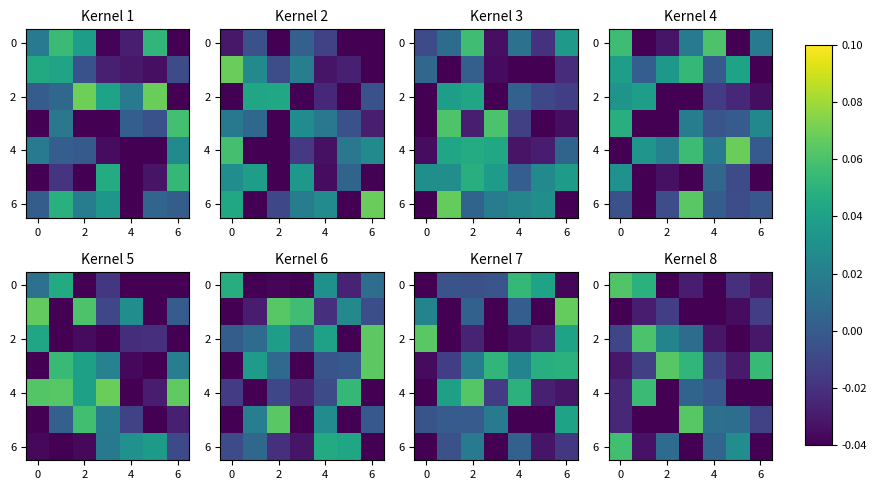

How many categories are shown in the chart?

7